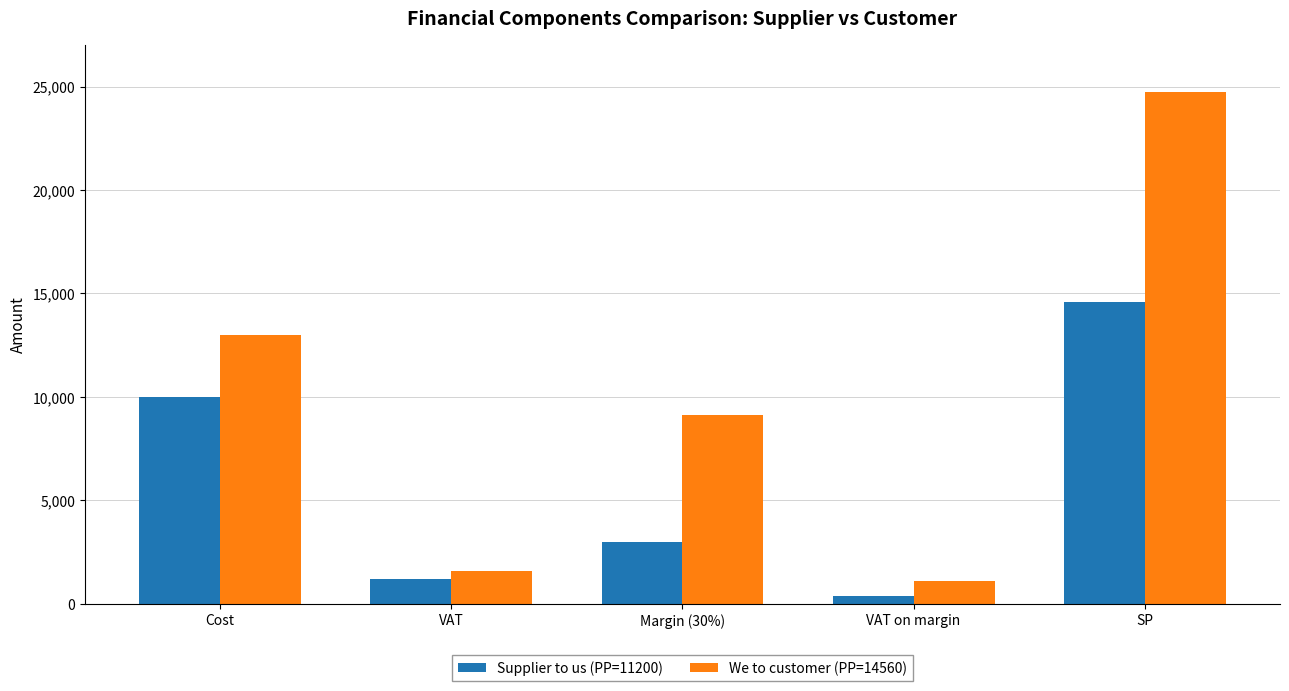

What is the smallest value displayed?

360.0